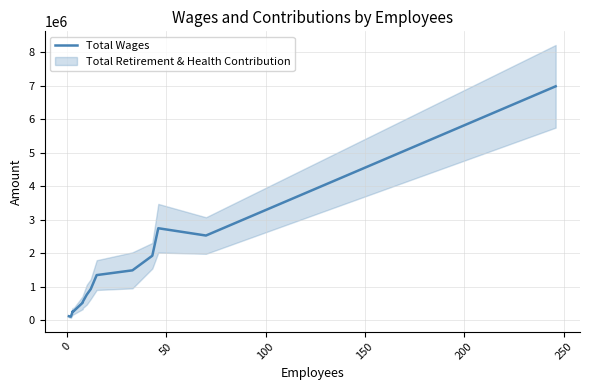

How many categories are shown in the chart?

14